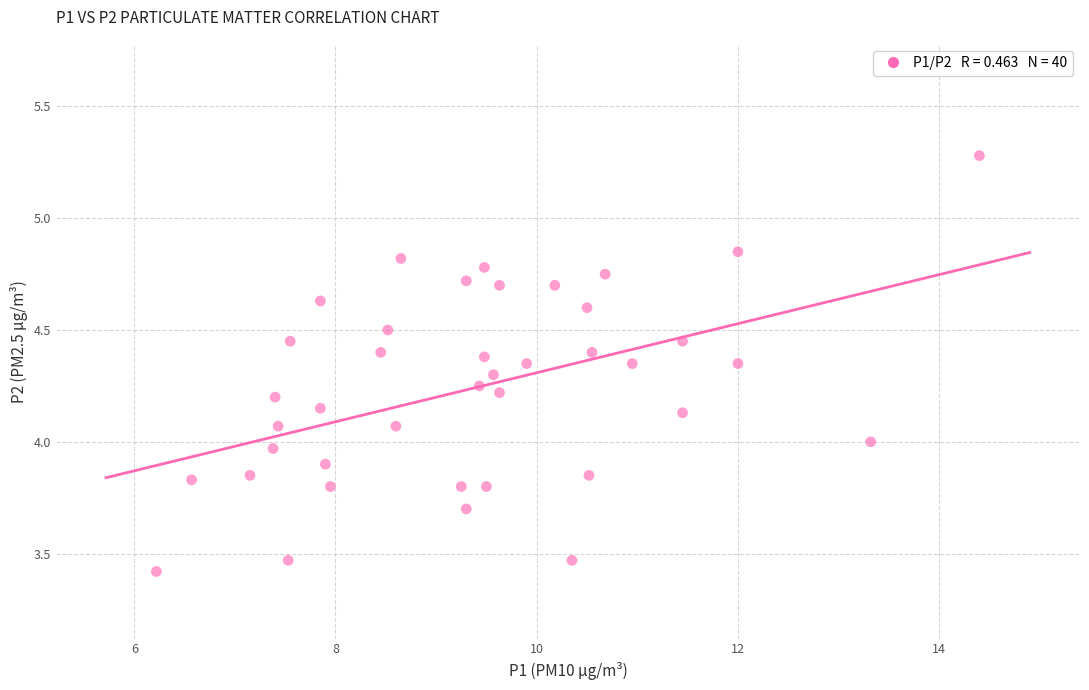

What is the range of Y values (max minus min)?

1.9